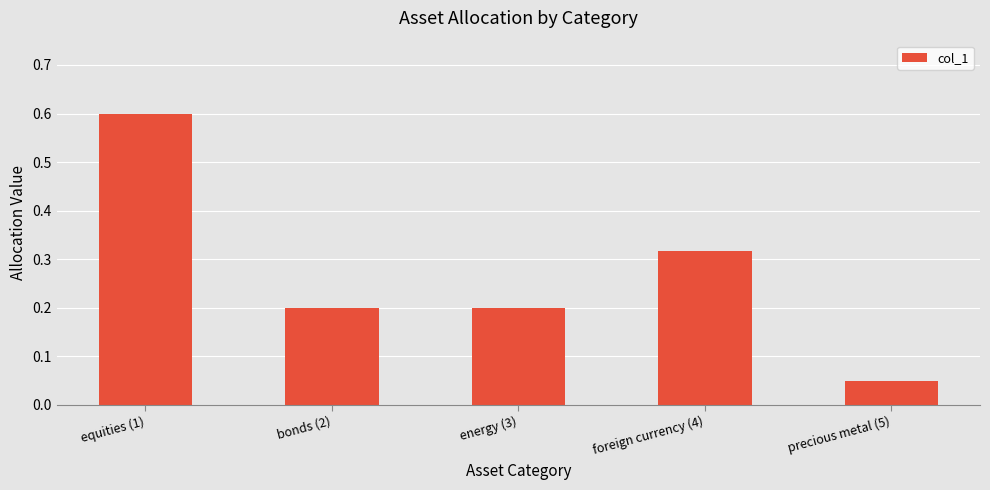

What is the sum of the values at equities (1) and energy (3)?

0.8